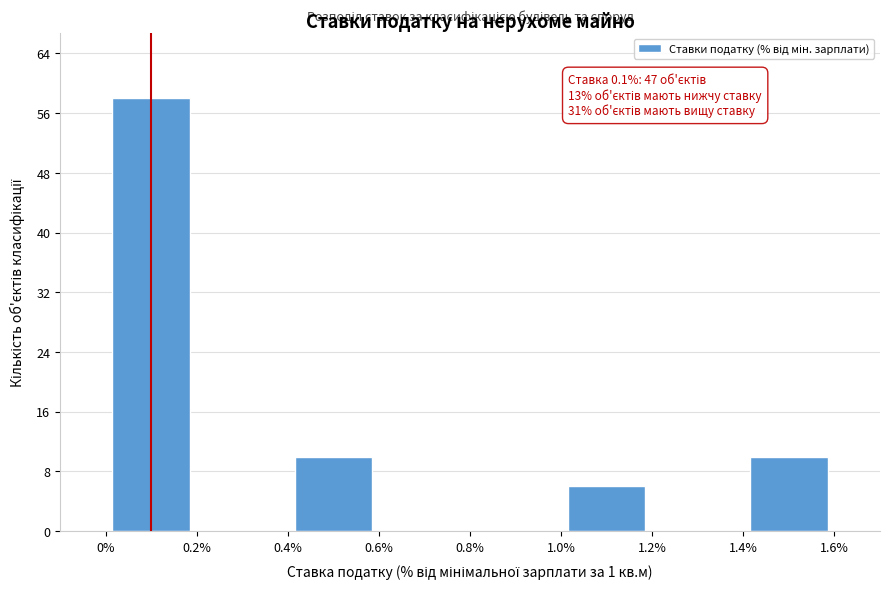

Over which range of the x-axis is the bar tallest?

0% to 0.2%